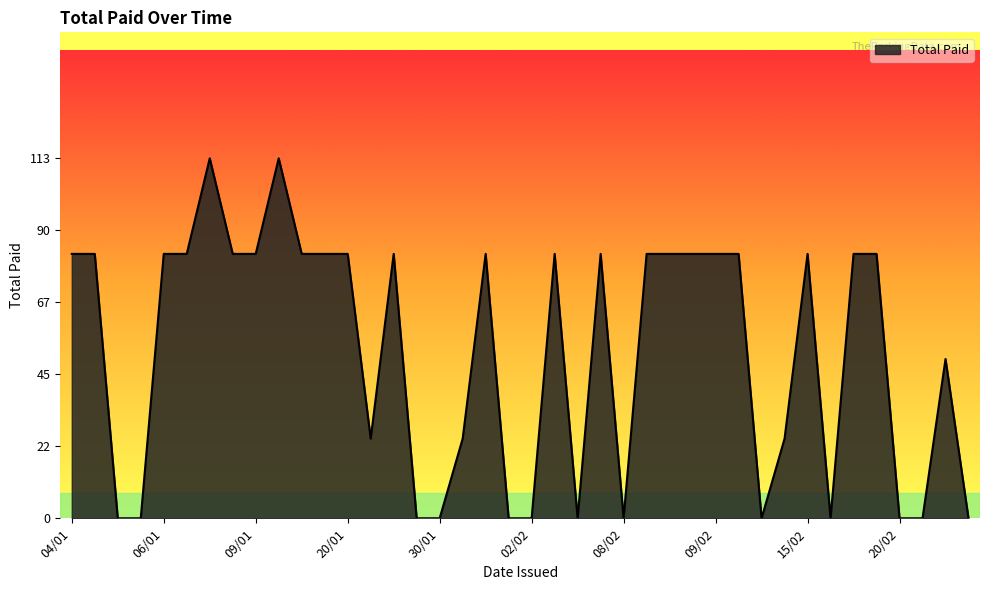

Does the chart display data point markers on the line(s)?

No